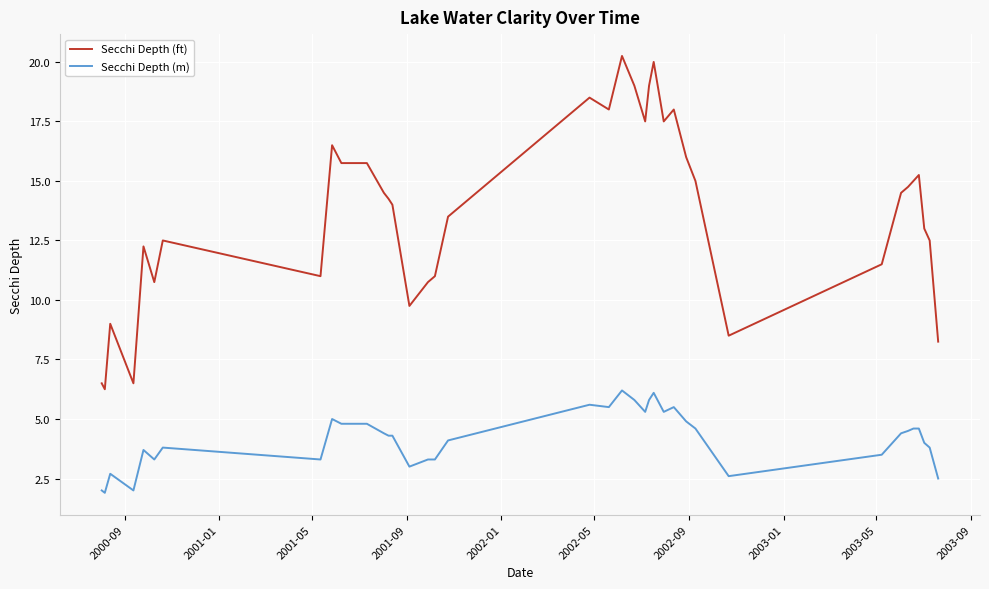

How many lines are shown in the chart?

2